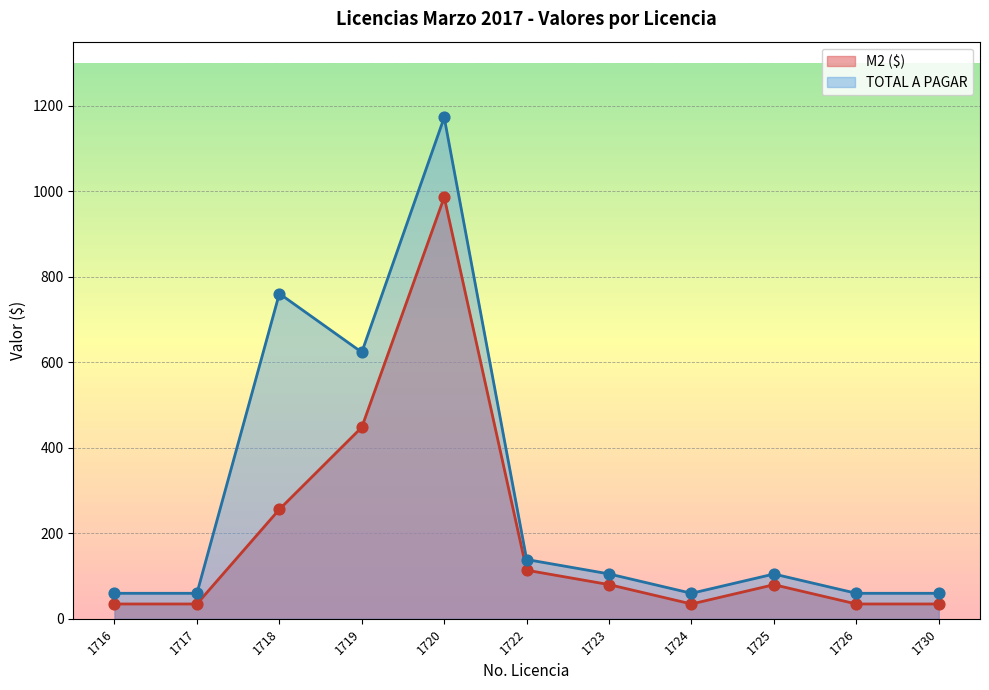

Which series has the widest spread of Y values?

TOTAL A PAGAR